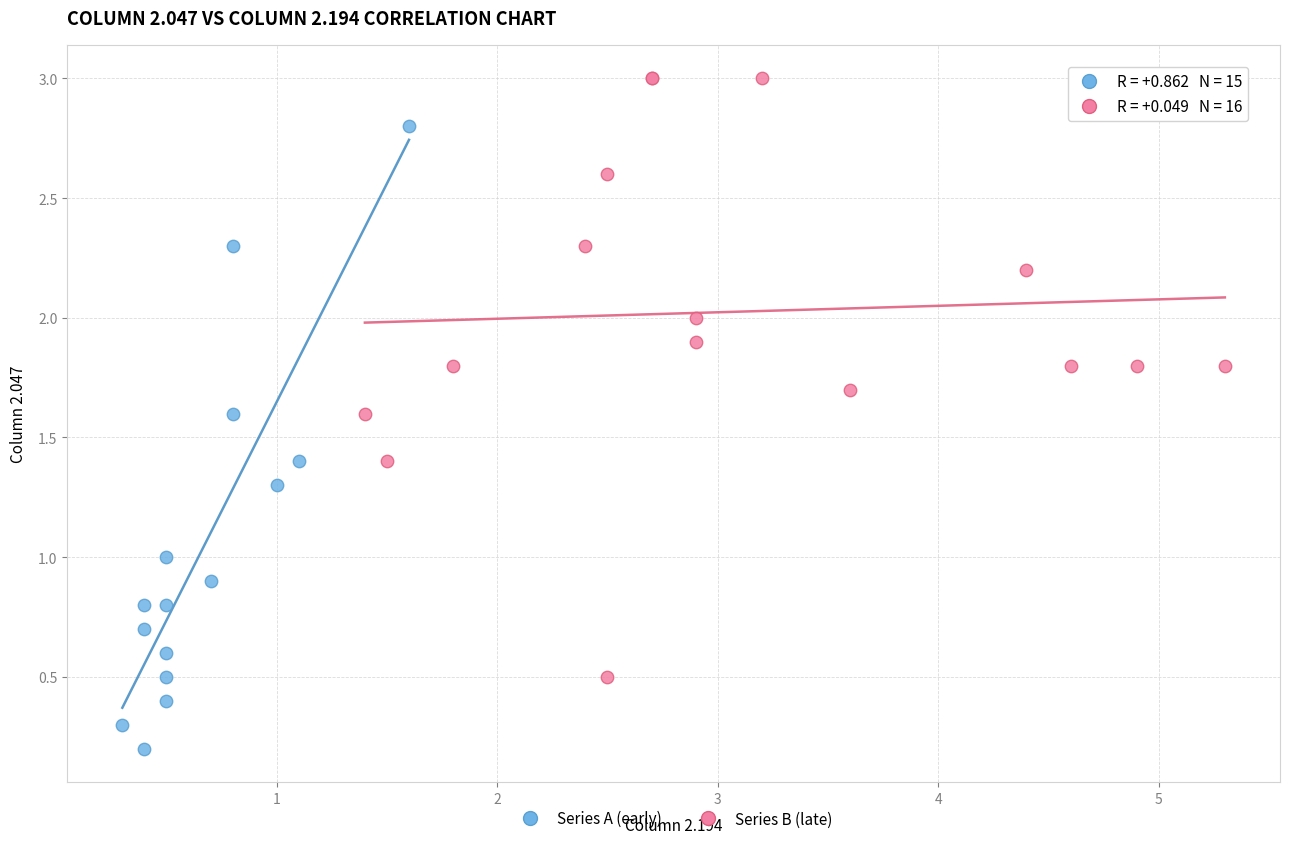

Which series reaches the maximum Y coordinate?

Series B (late)